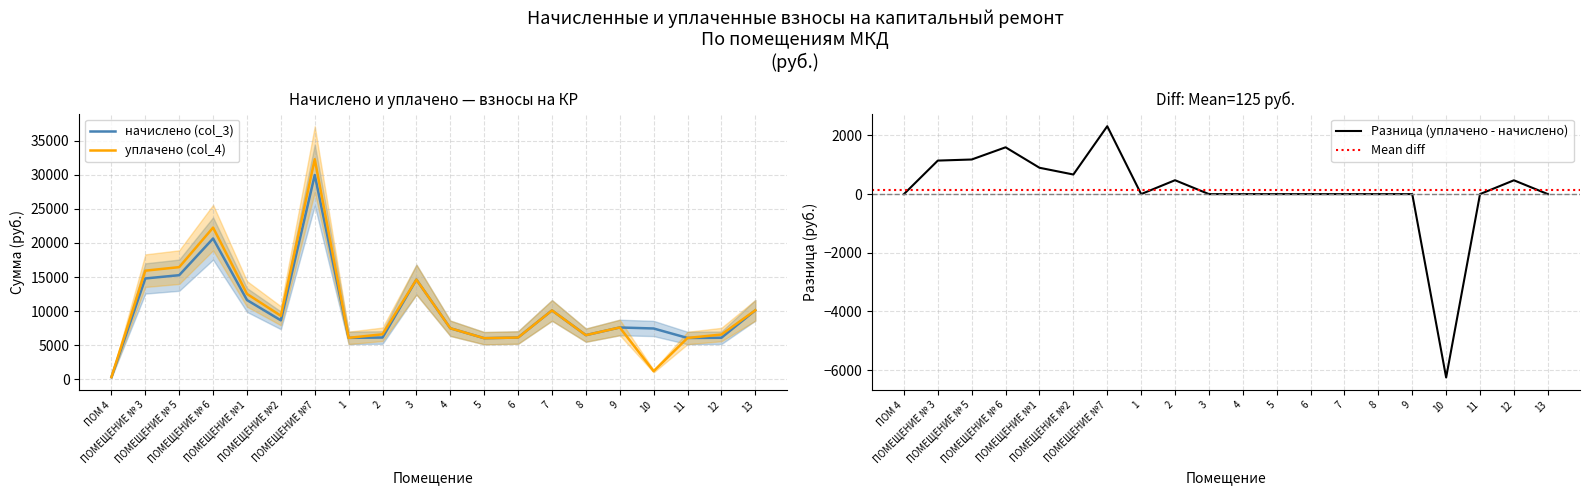

Count the number of categories in the chart.

20